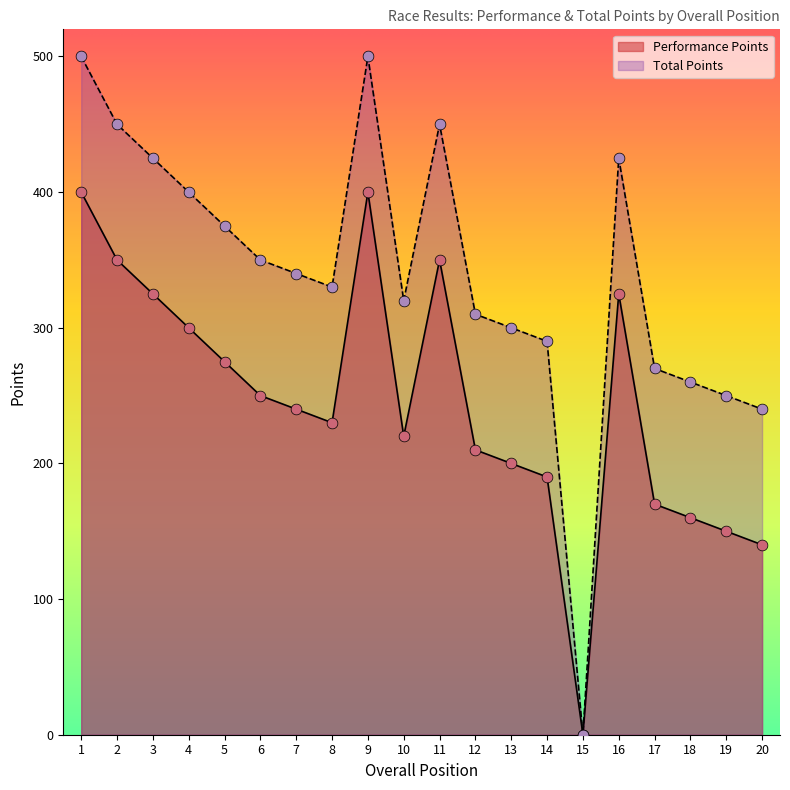

What are all the series names shown in the legend?

Performance Points, Total Points